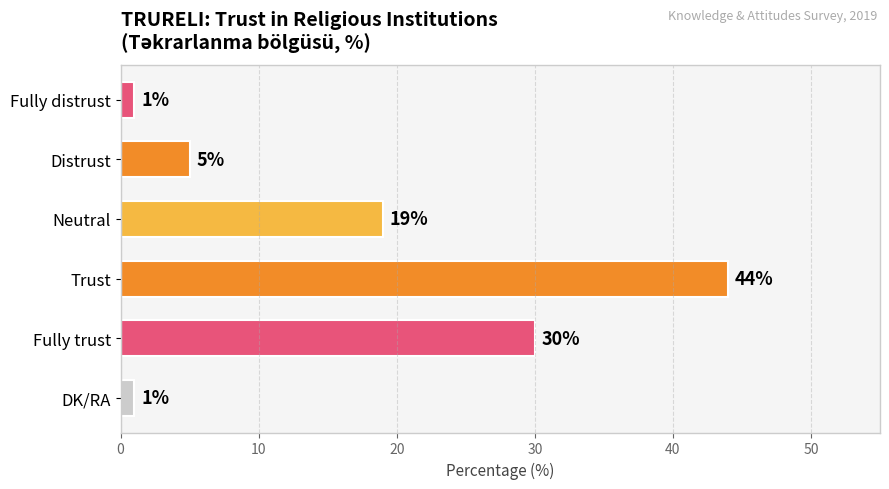

Between Neutral and Fully distrust, which is larger?

Neutral